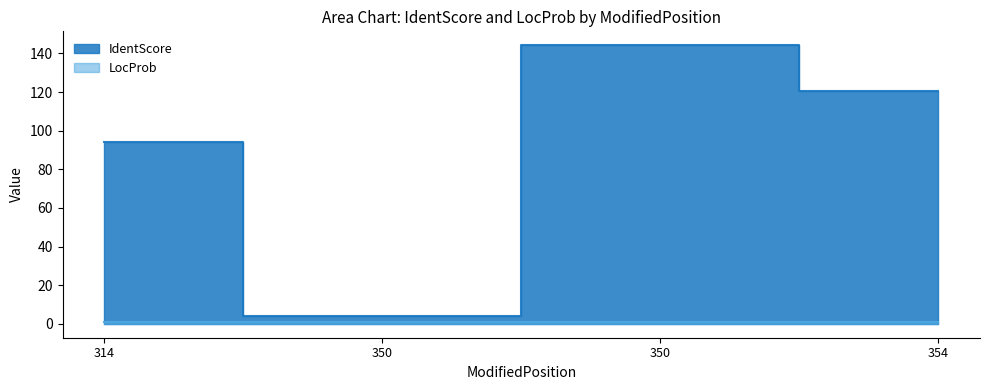

How many interior local valleys does the IdentScore series have?

1